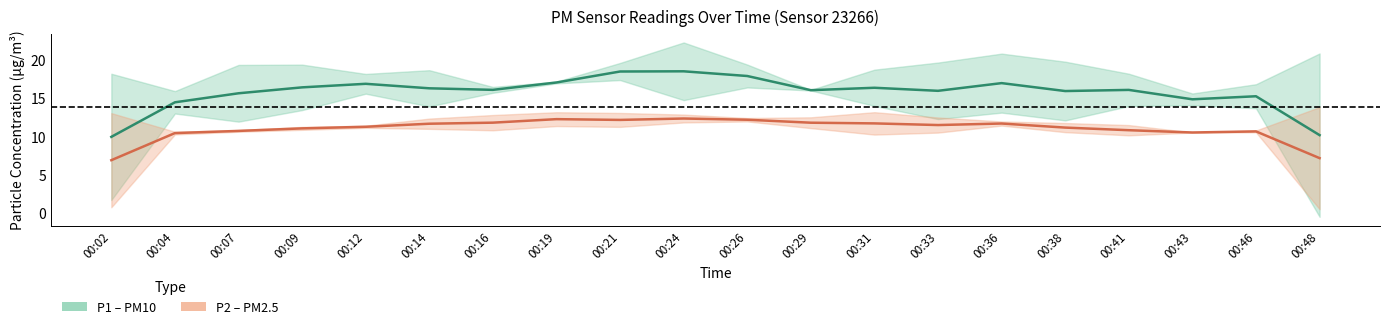

At 00:33, list the series in order from largest to smallest.

P1 center, P2 center